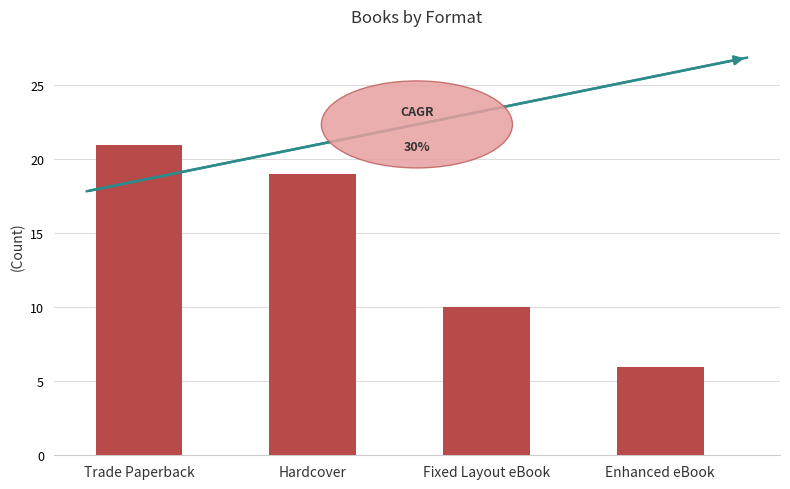

Reading right to left, transcribe all the data shown in this chart.

Enhanced eBook=6	Fixed Layout eBook=10	Hardcover=19	Trade Paperback=21